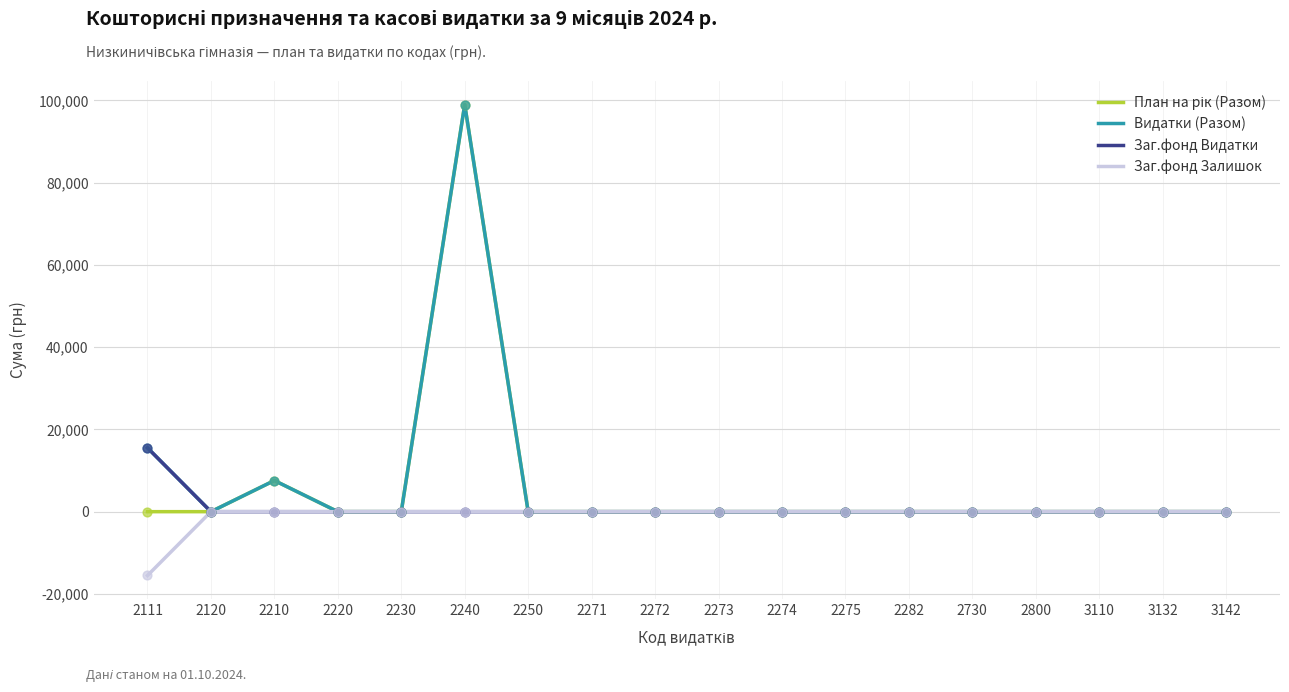

At which category is the sum across all series the highest?

2240